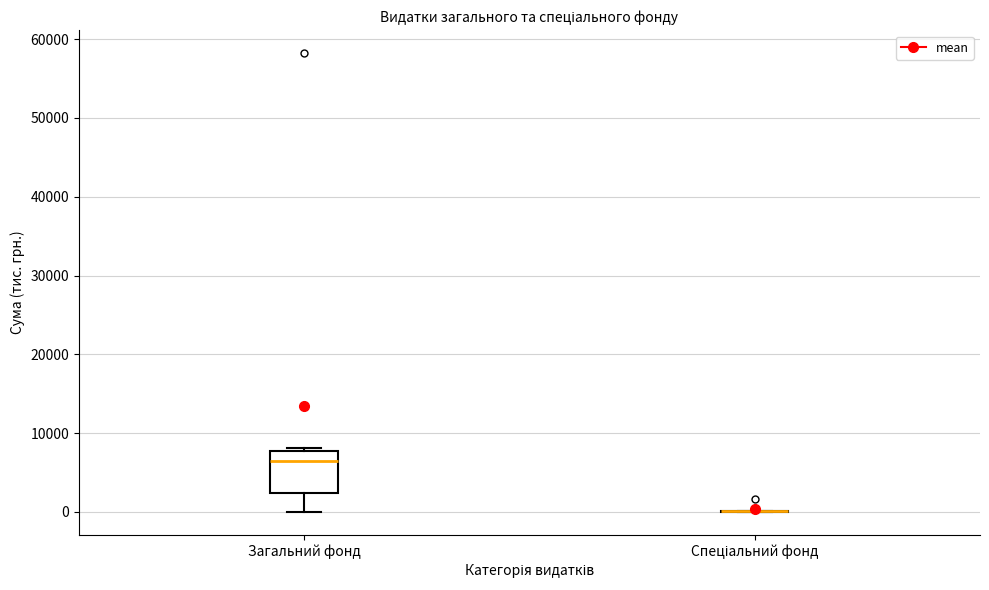

Which box is the tallest, from its lower edge to its upper edge?

Загальний фонд